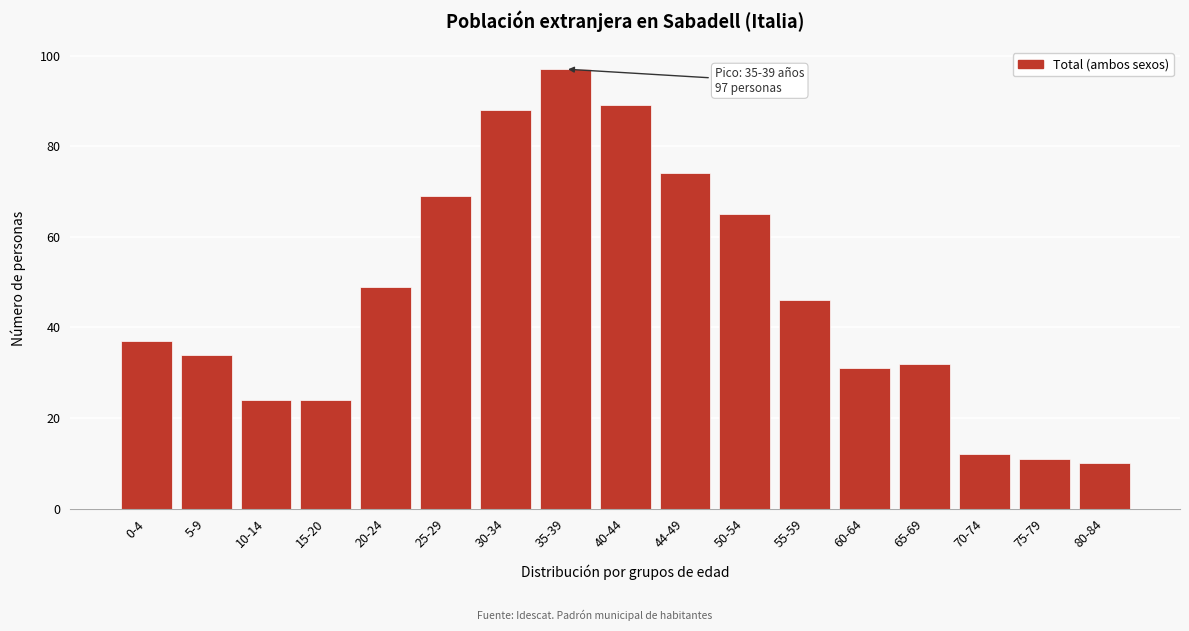

Reading left to right, what are all the values shown in this chart?

0-4=37	5-9=34	10-14=24	15-20=24	20-24=49	25-29=69	30-34=88	35-39=97	40-44=89	44-49=74	50-54=65	55-59=46	60-64=31	65-69=32	70-74=12	75-79=11	80-84=10